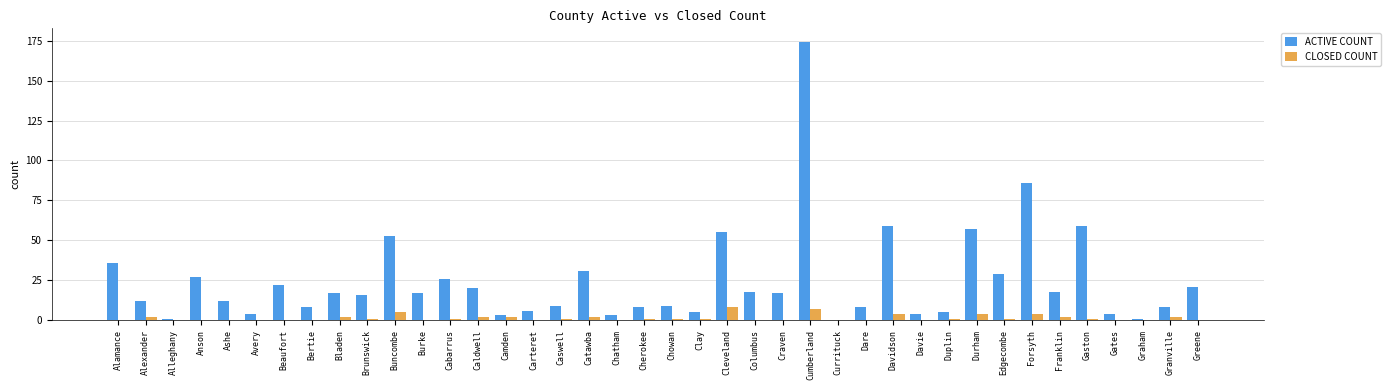

What is the highest value of the CLOSED COUNT series?

8